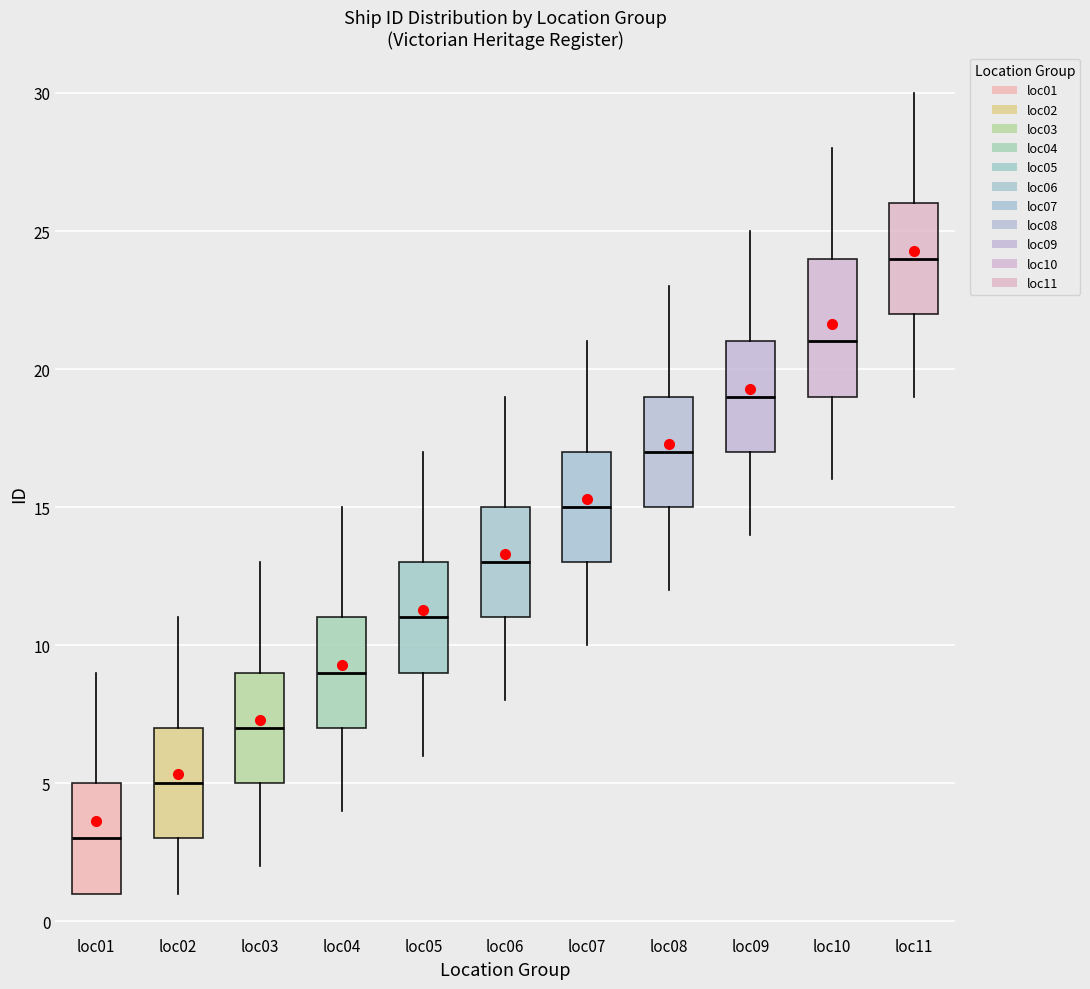

Which box is the tallest, from its lower edge to its upper edge?

loc10